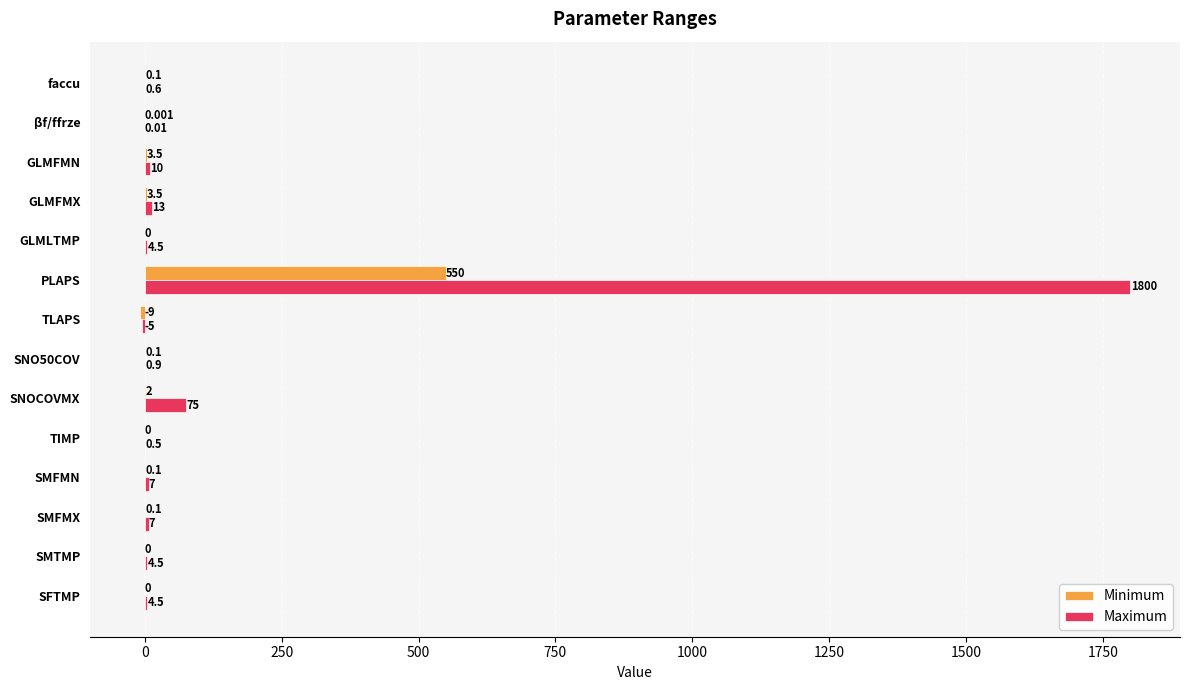

At which category is the sum across all series the highest?

PLAPS